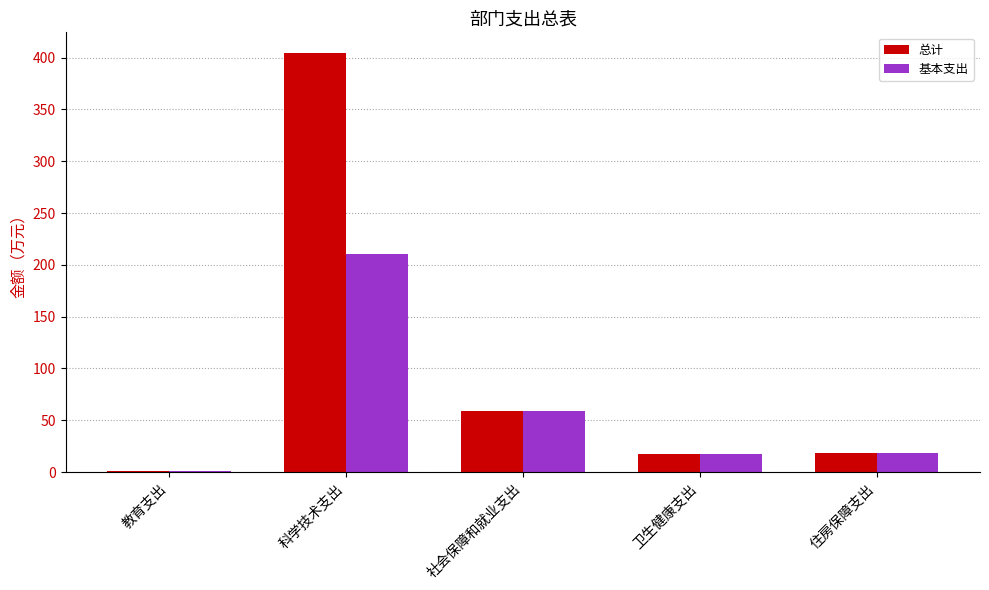

What is the maximum value for 基本支出?

210.2